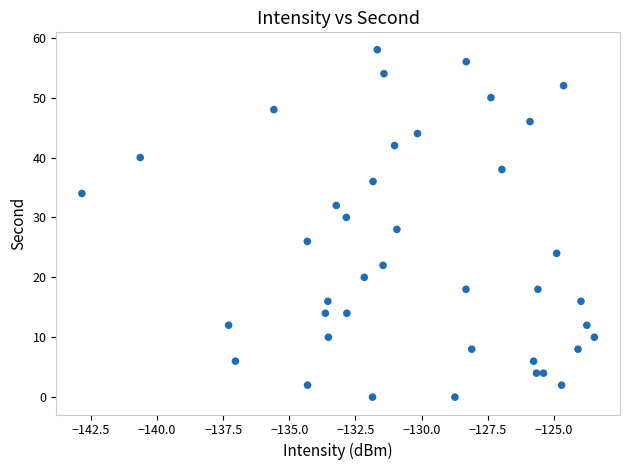

What is the range of Y values (max minus min)?

58